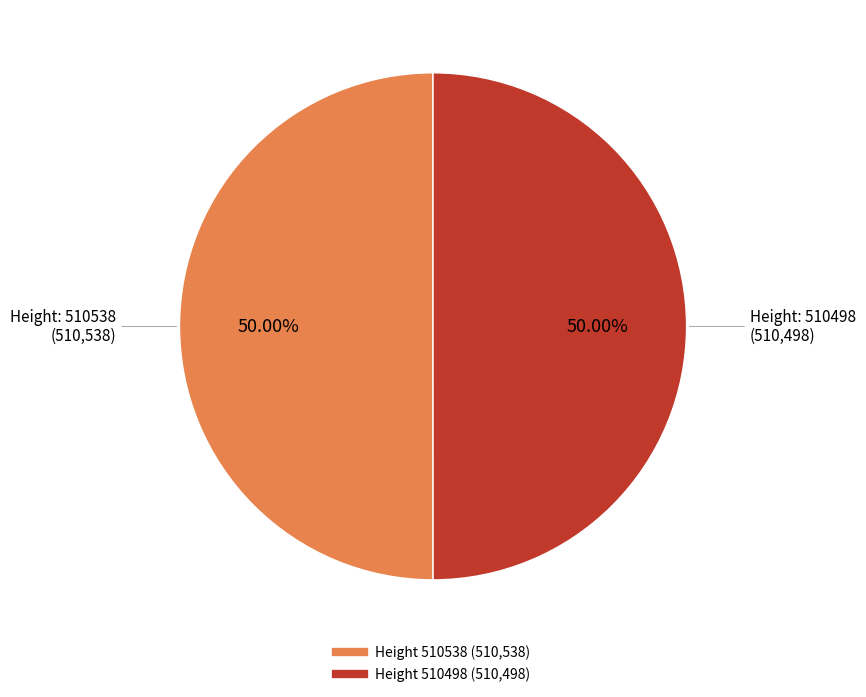

How many slices are in this pie chart?

2